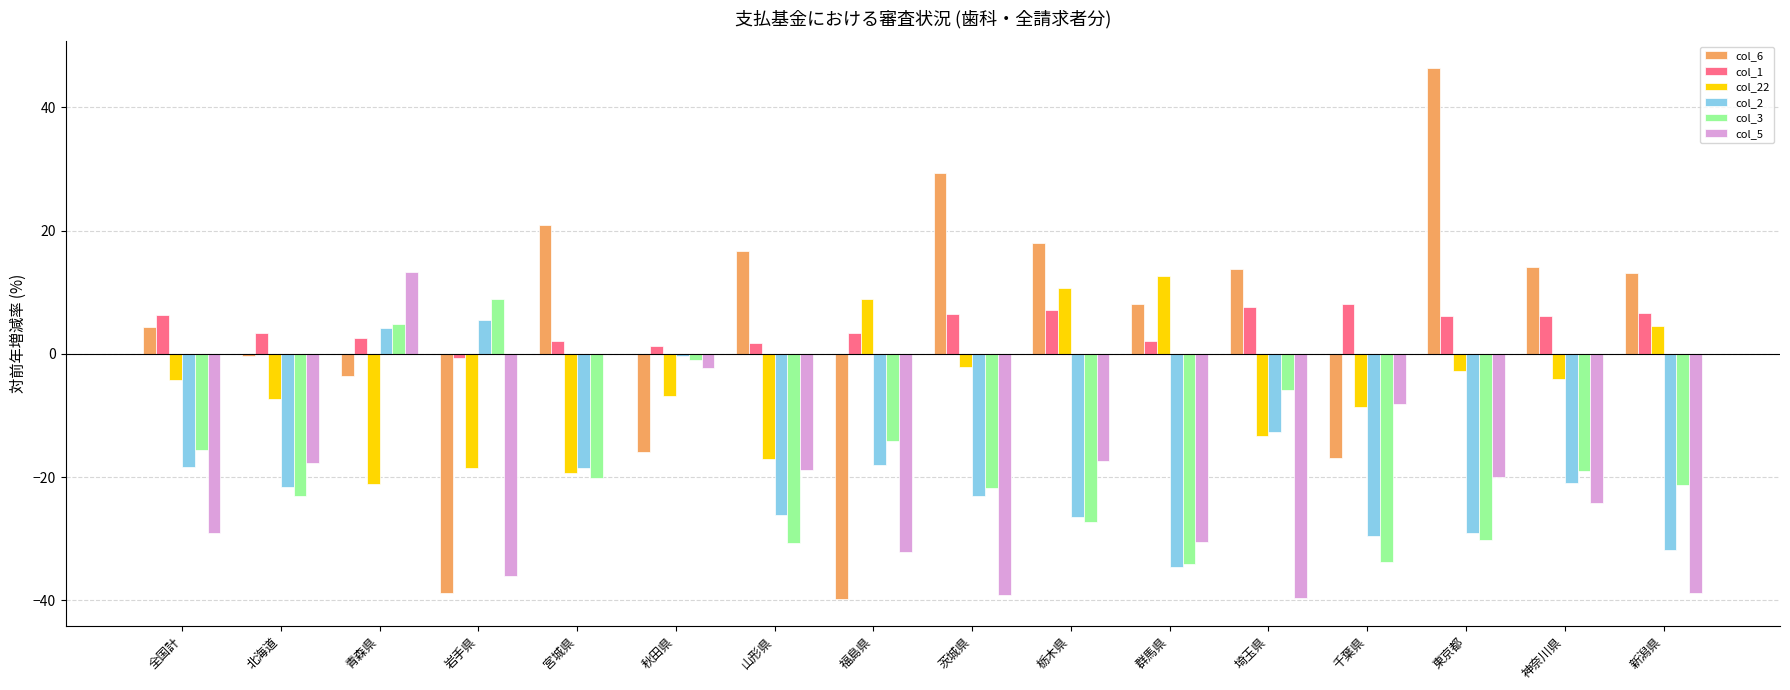

What is the highest value of the col_2 series?

5.4